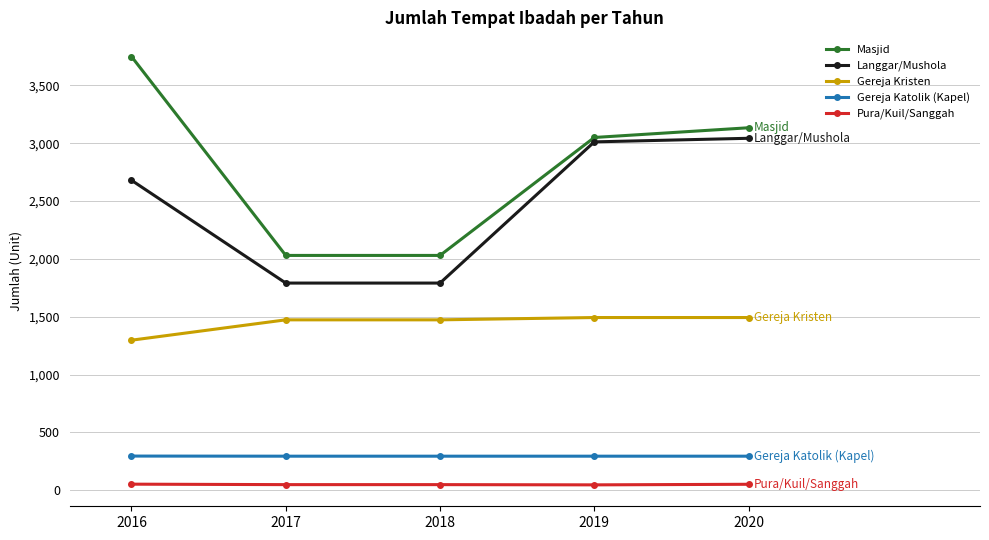

What is the maximum value for Gereja Kristen?

1493